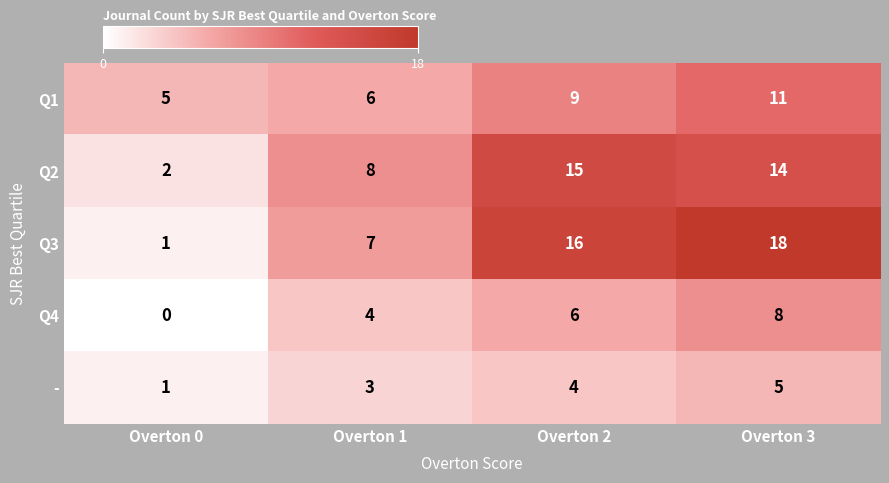

Which series changed the most between Overton 1 and Overton 2?

Q3